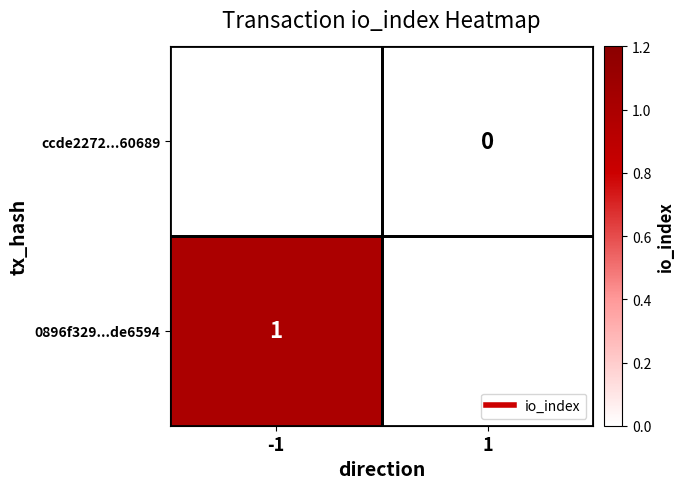

The ccde2272...60689 series shows 0 at 1. True or false?

True